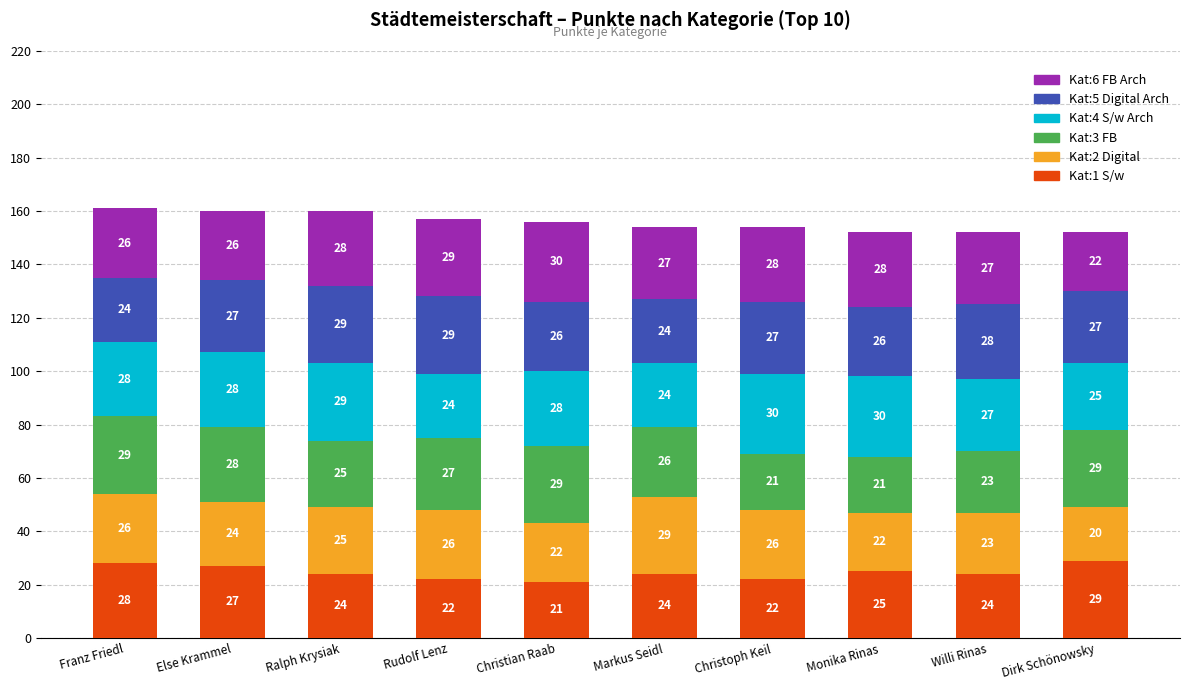

What is the sum of the Kat:1 S/w values at Dirk Schönowsky and Rudolf Lenz?

51